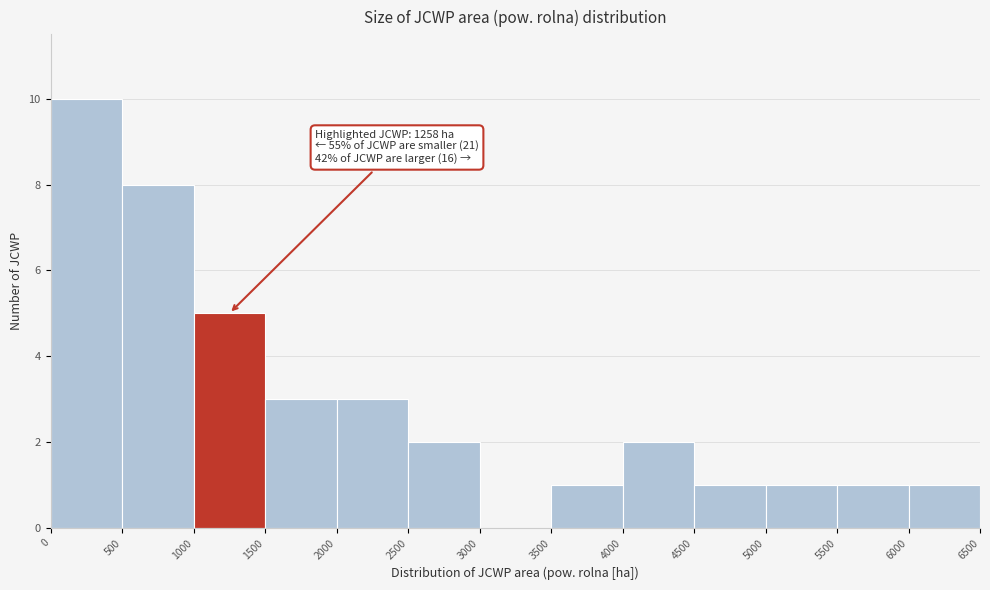

Which range on the x-axis has the tallest bar?

0 to 500